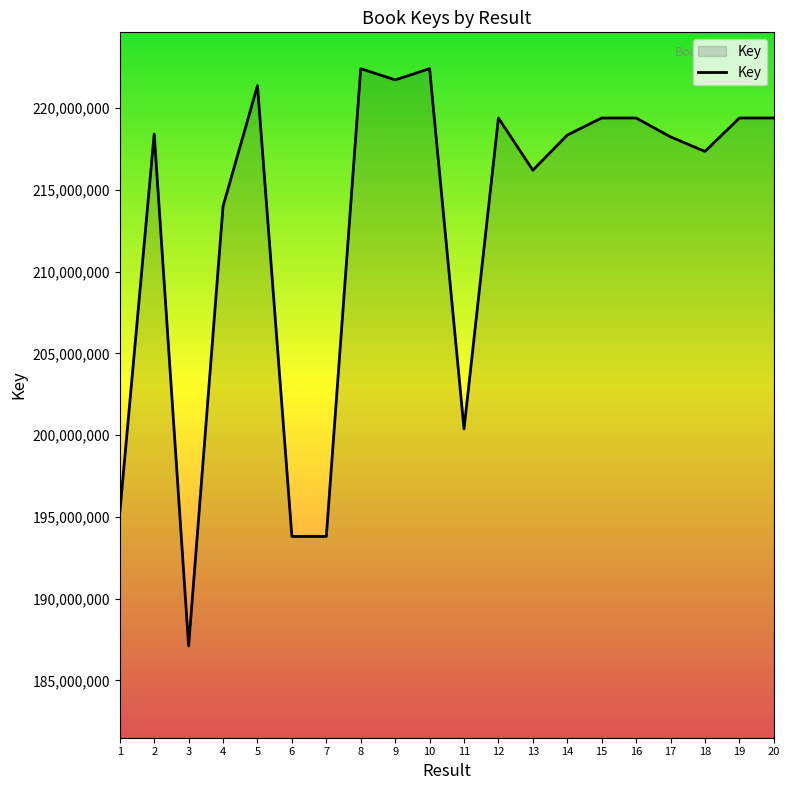

What is the difference between the values at 8 and 13?

6208943